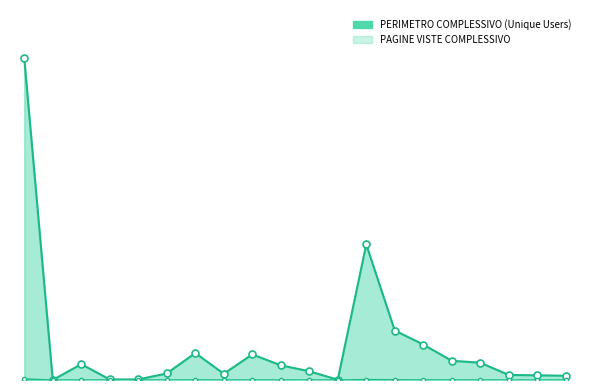

At which label is PERIMETRO COMPLESSIVO (Unique Users) closest to 1133934?

ANSA